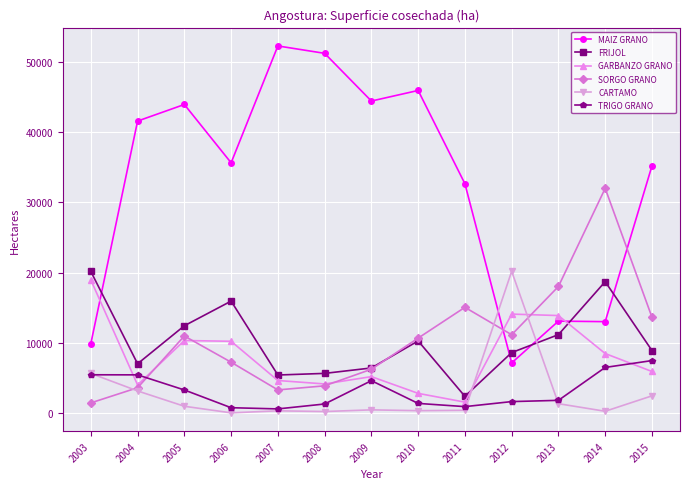

After their last crossing, which series has the higher values: CARTAMO or FRIJOL?

FRIJOL